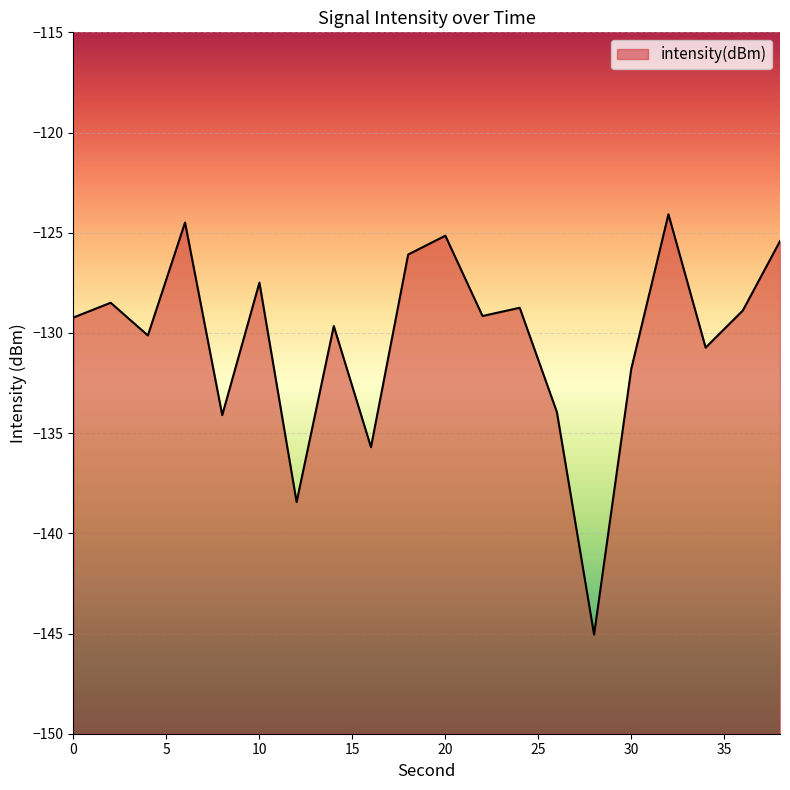

Between 28 and 2, which is larger?

2